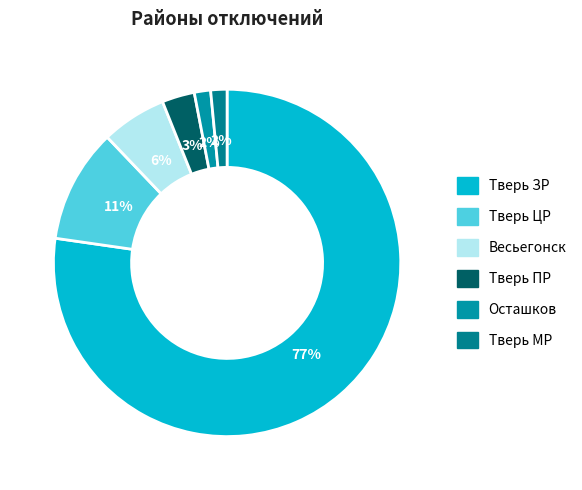

Count the number of slices in the pie.

6